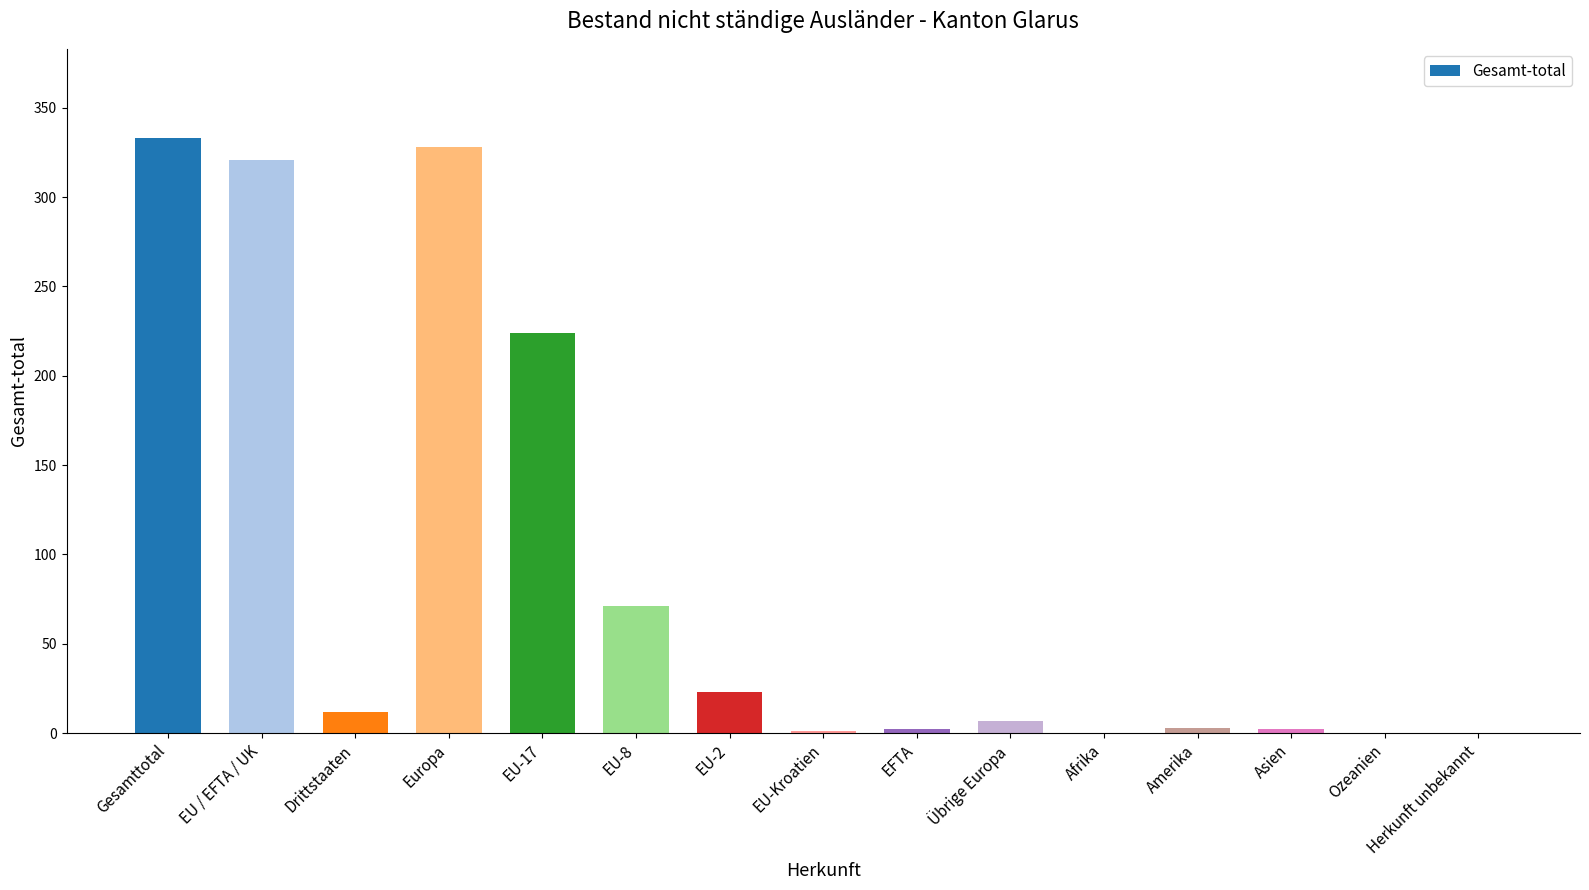

How many categories are shown in the chart?

15